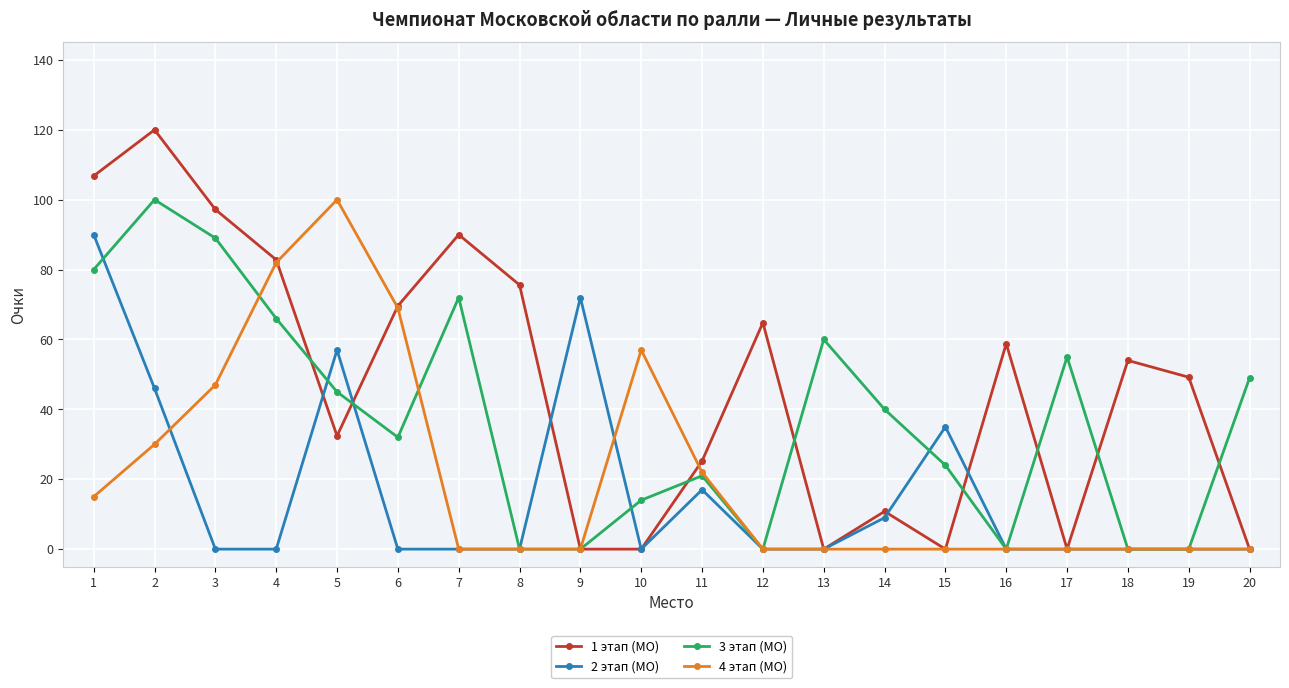

What is the sum of all 1 этап (МО) values?

937.2